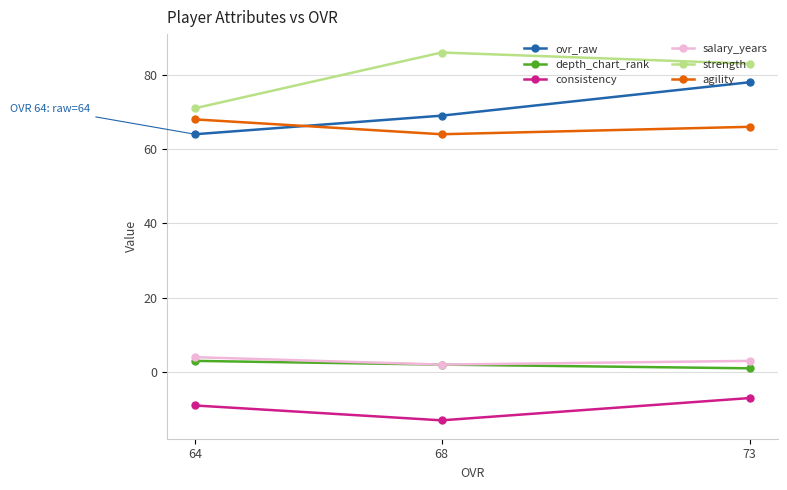

Between 64 and 68, which is larger?

68